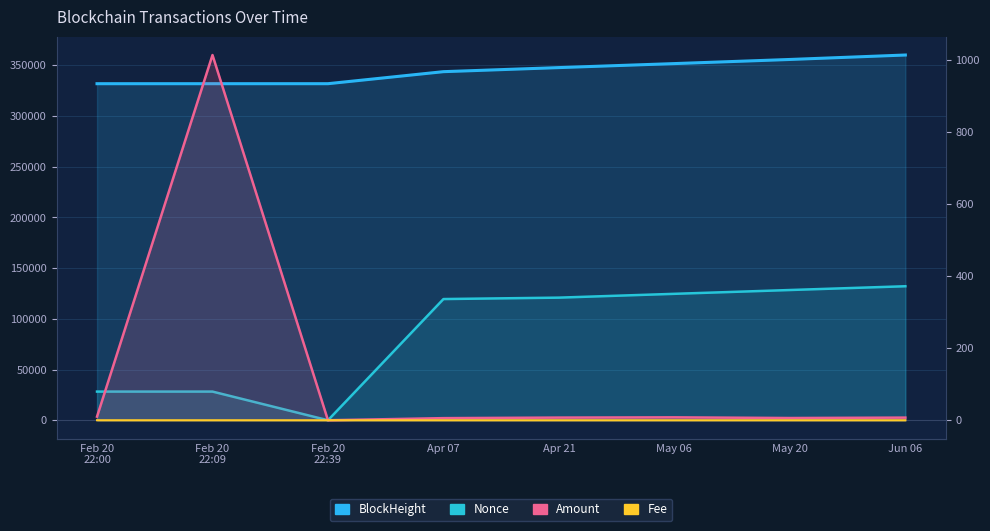

At which label does Amount first exceed 7?

Feb 20
22:00